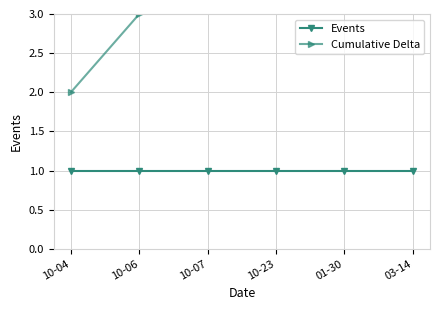

Is the value of Events at 10-06 greater than the value of Cumulative Delta at 10-23?

No